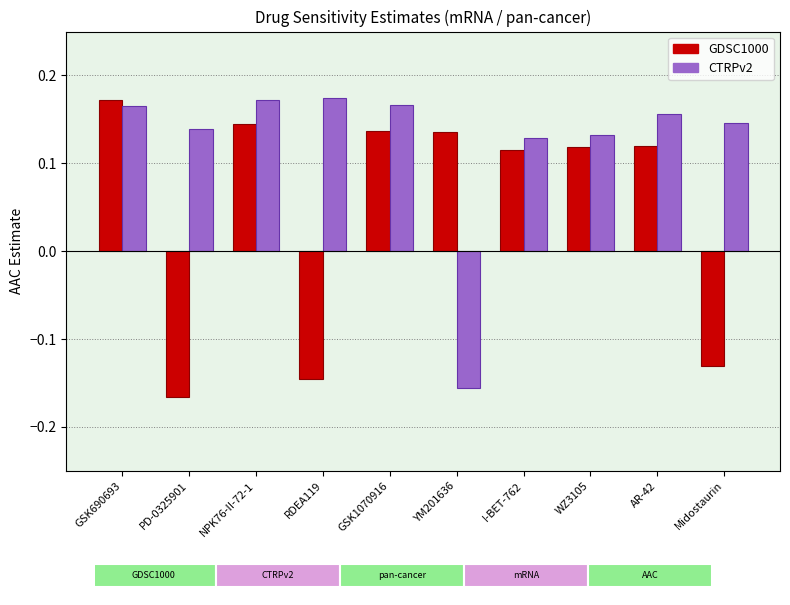

How many groups of bars are there?

10